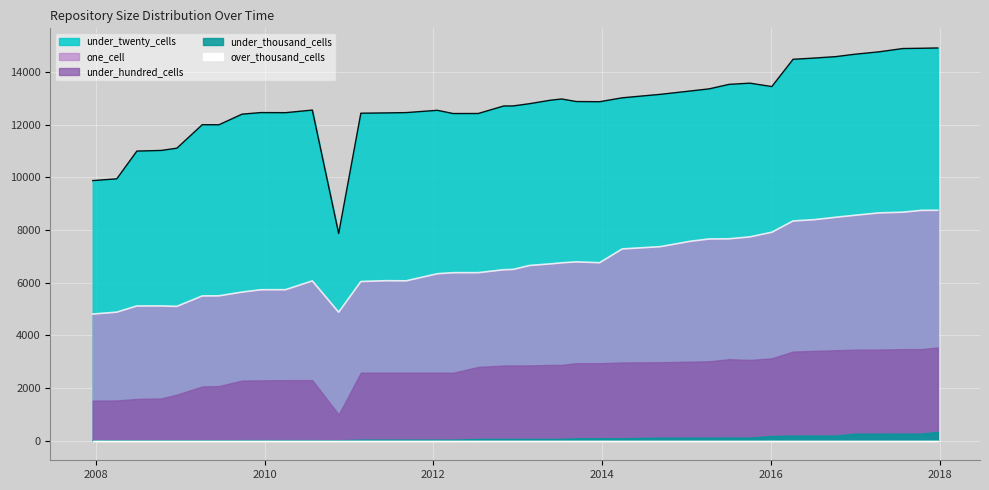

True or false: under_twenty_cells and under_thousand_cells intersect in this chart.

False